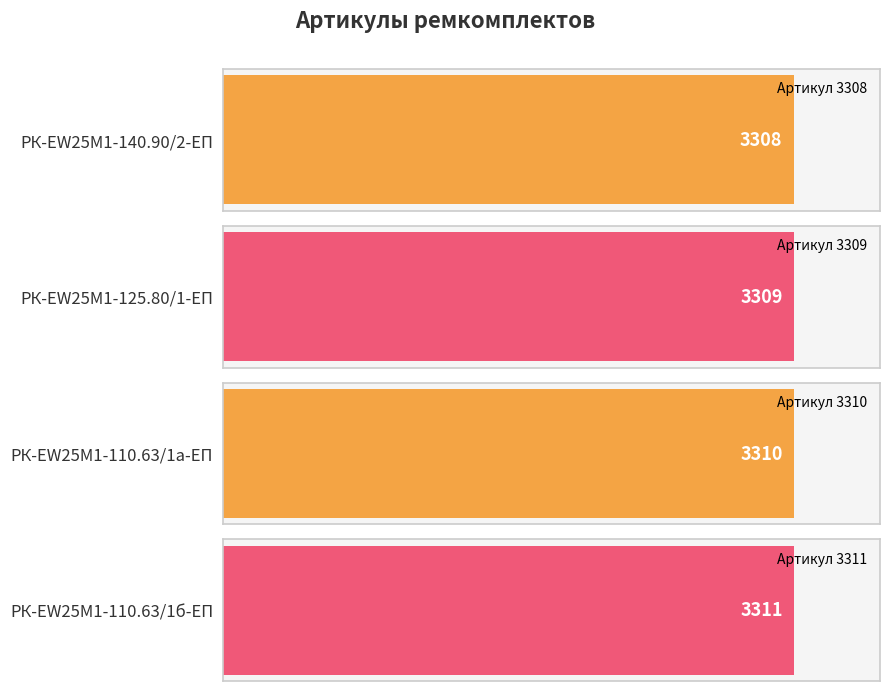

Between РК-EW25M1-110.63/1б-ЕП and РК-EW25M1-140.90/2-ЕП, which is larger?

РК-EW25M1-110.63/1б-ЕП